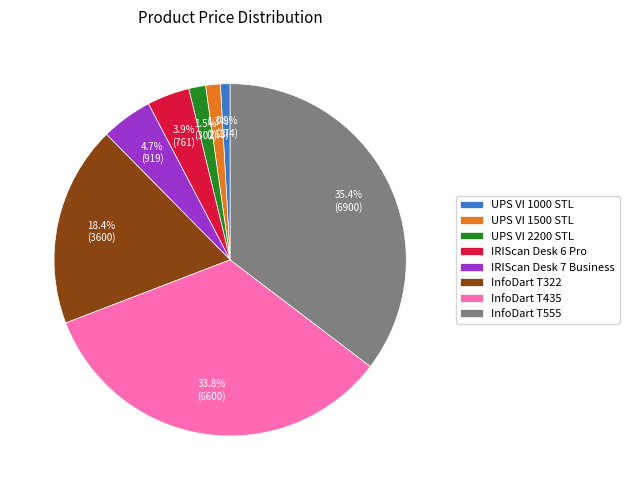

Which has a higher value, InfoDart T435 or UPS VI 1500 STL?

InfoDart T435